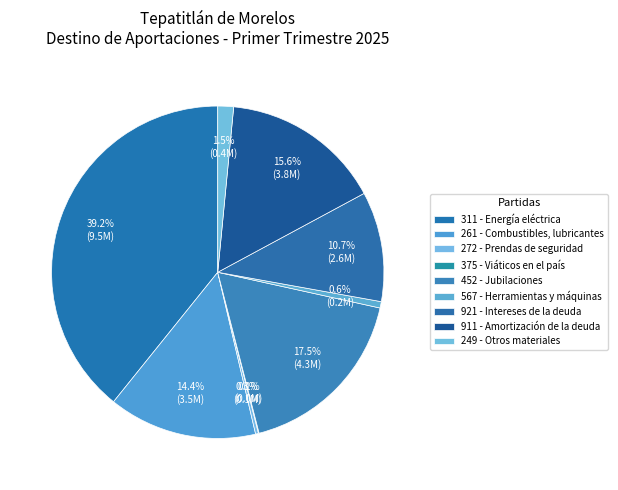

Is the sum of 921 - Intereses de la deuda and 452 - Jubilaciones greater than half?

No